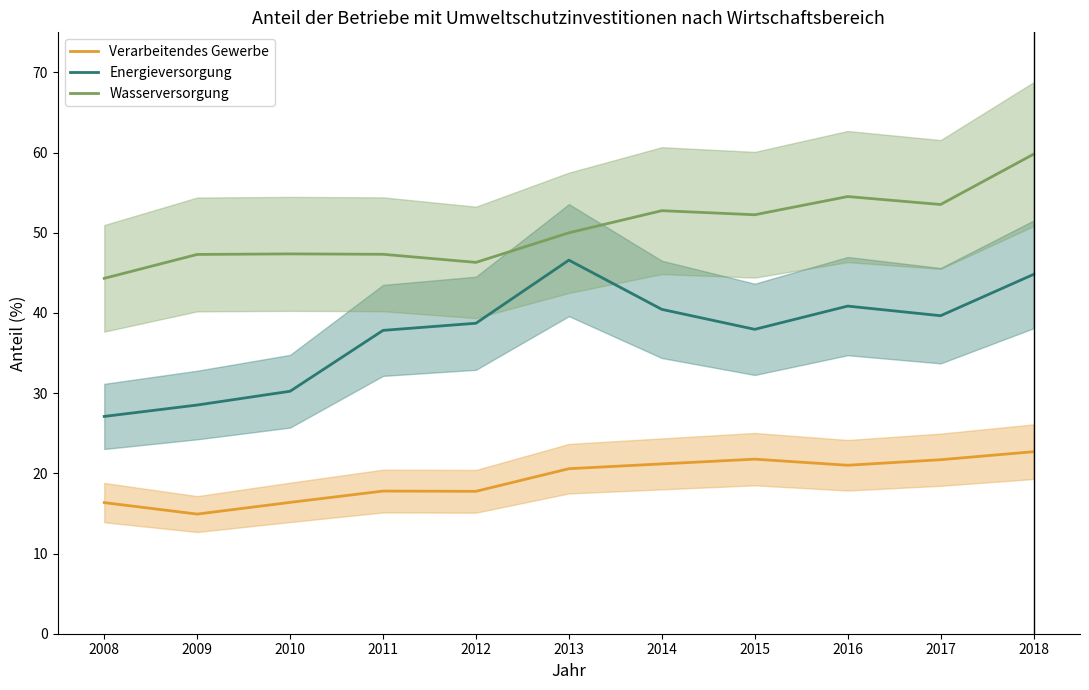

What is the value of the Verarbeitendes Gewerbe point at the 4th from the left?

17.8